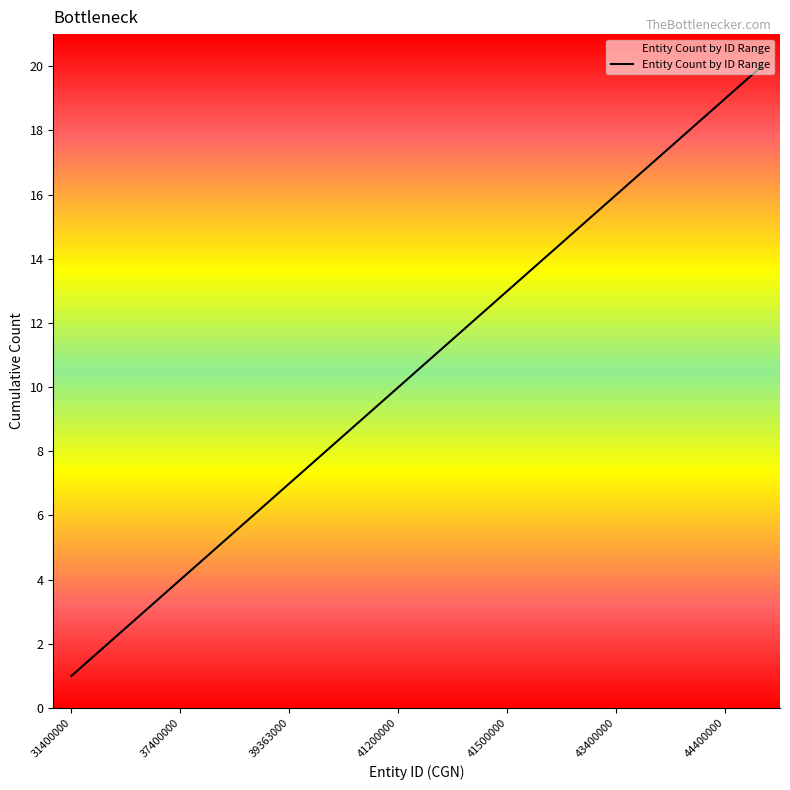

What is the difference between the maximum and minimum values?

19